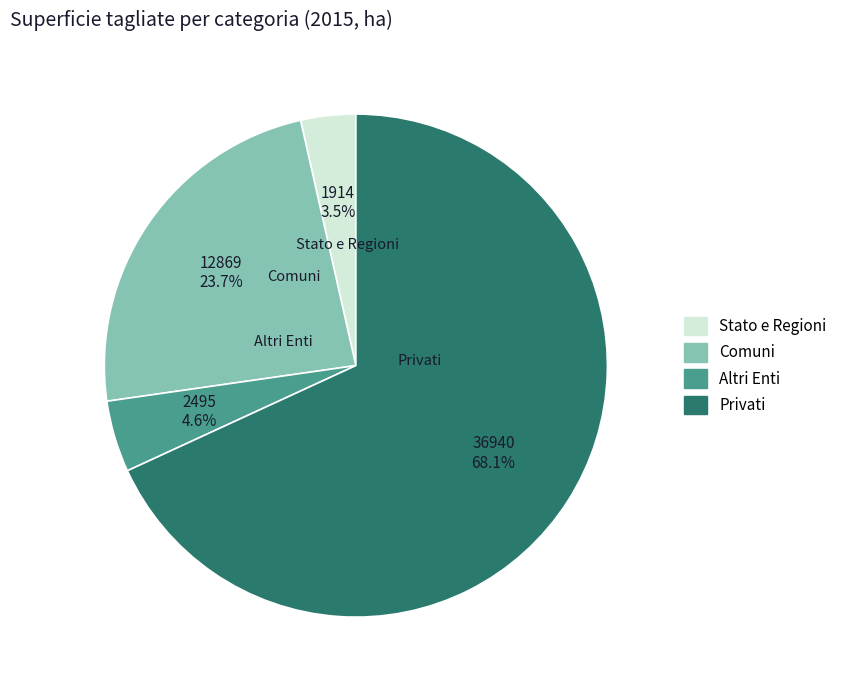

Is it true that Stato e Regioni is 9% of the pie?

False